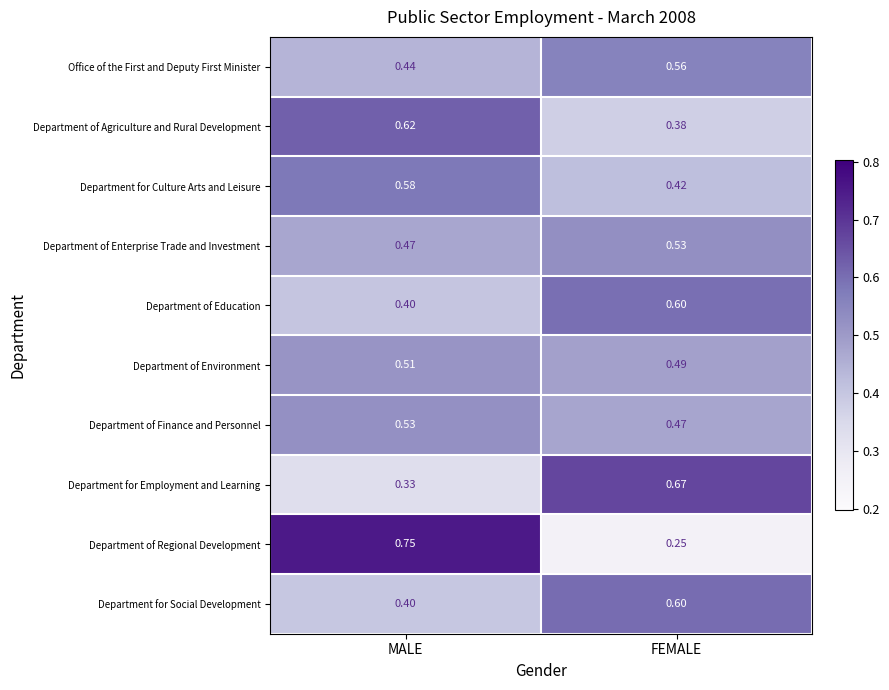

Which label corresponds to the smallest value in the chart?

FEMALE